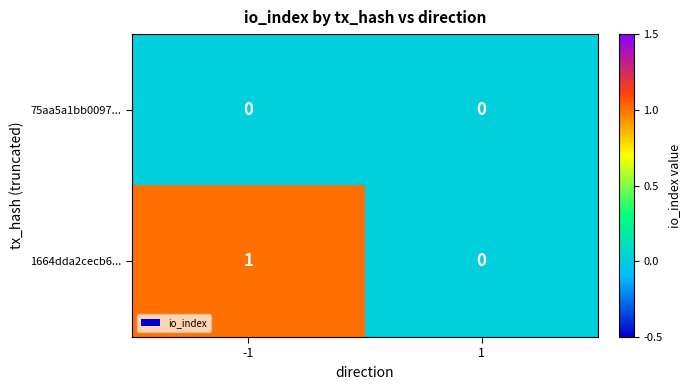

The value of 1664dda2cecb6... at 1 is 0. True or false?

True